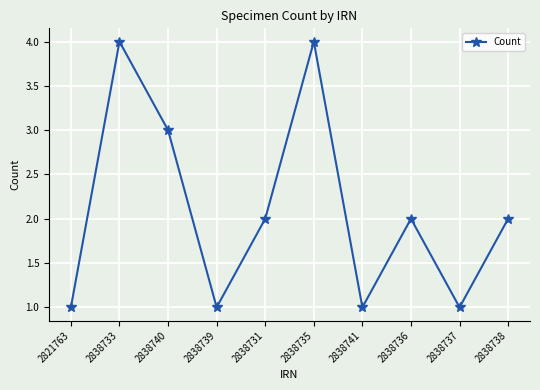

What is the sum of all values?

21